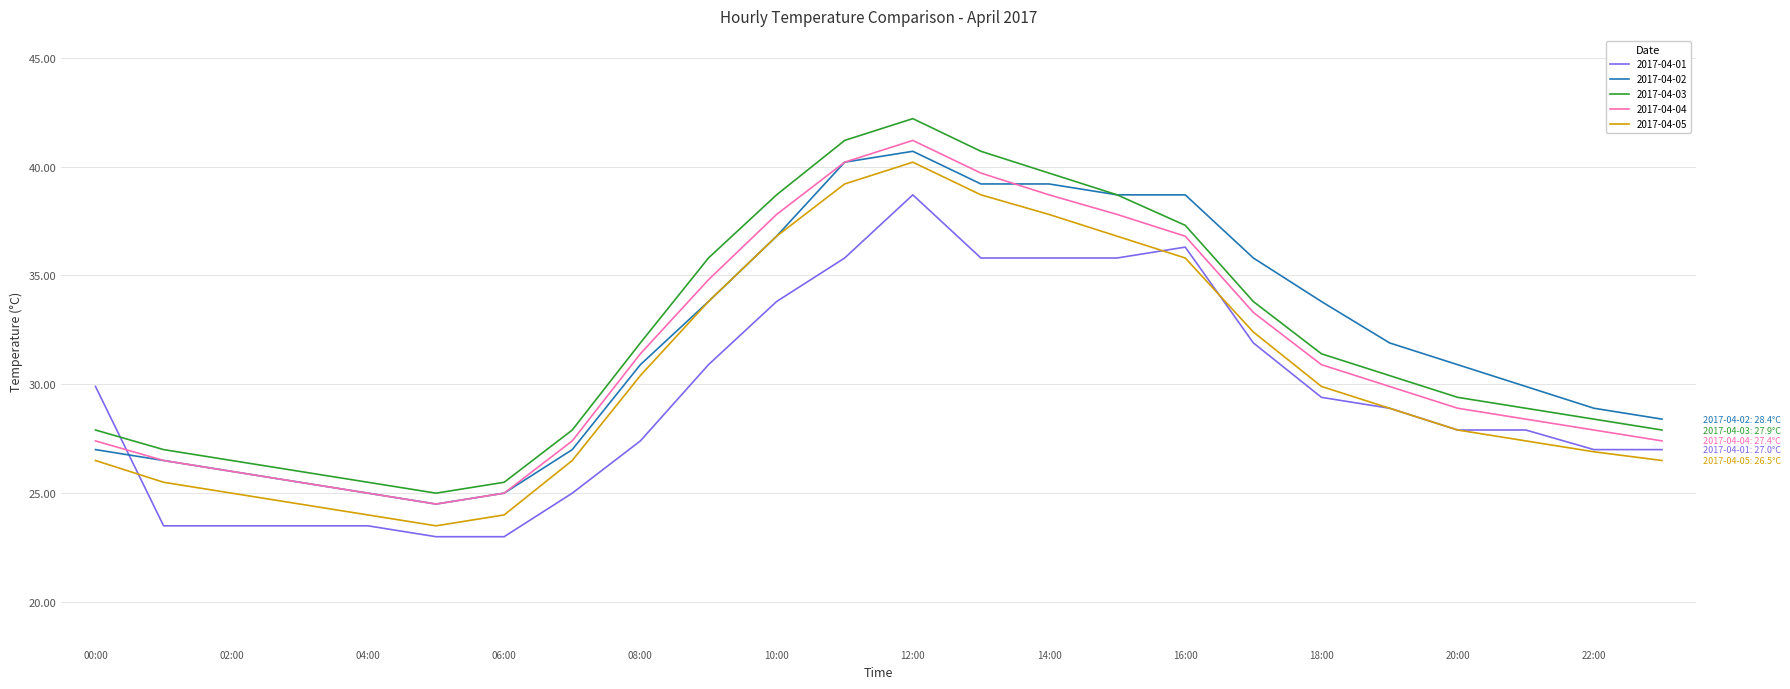

What is the minimum value shown in the chart?

23.0